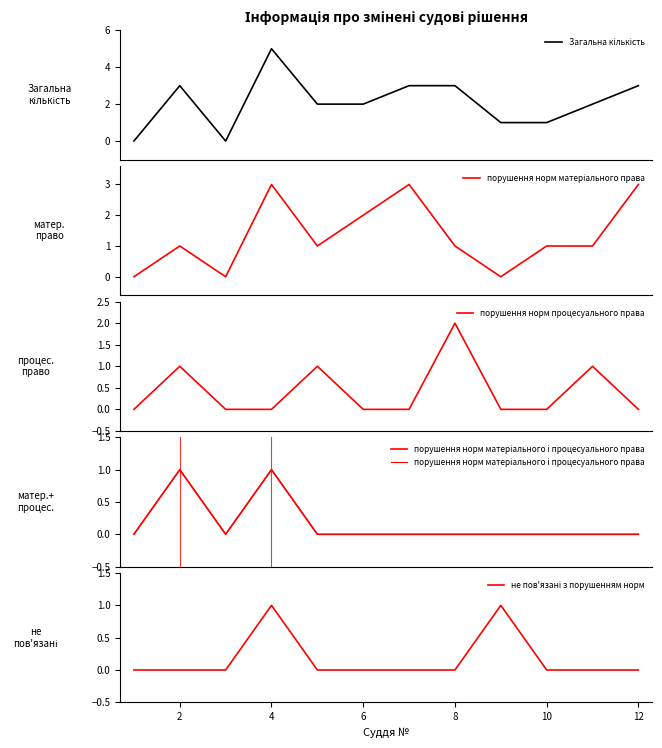

Which series has the largest range (max minus min)?

Загальна кількість